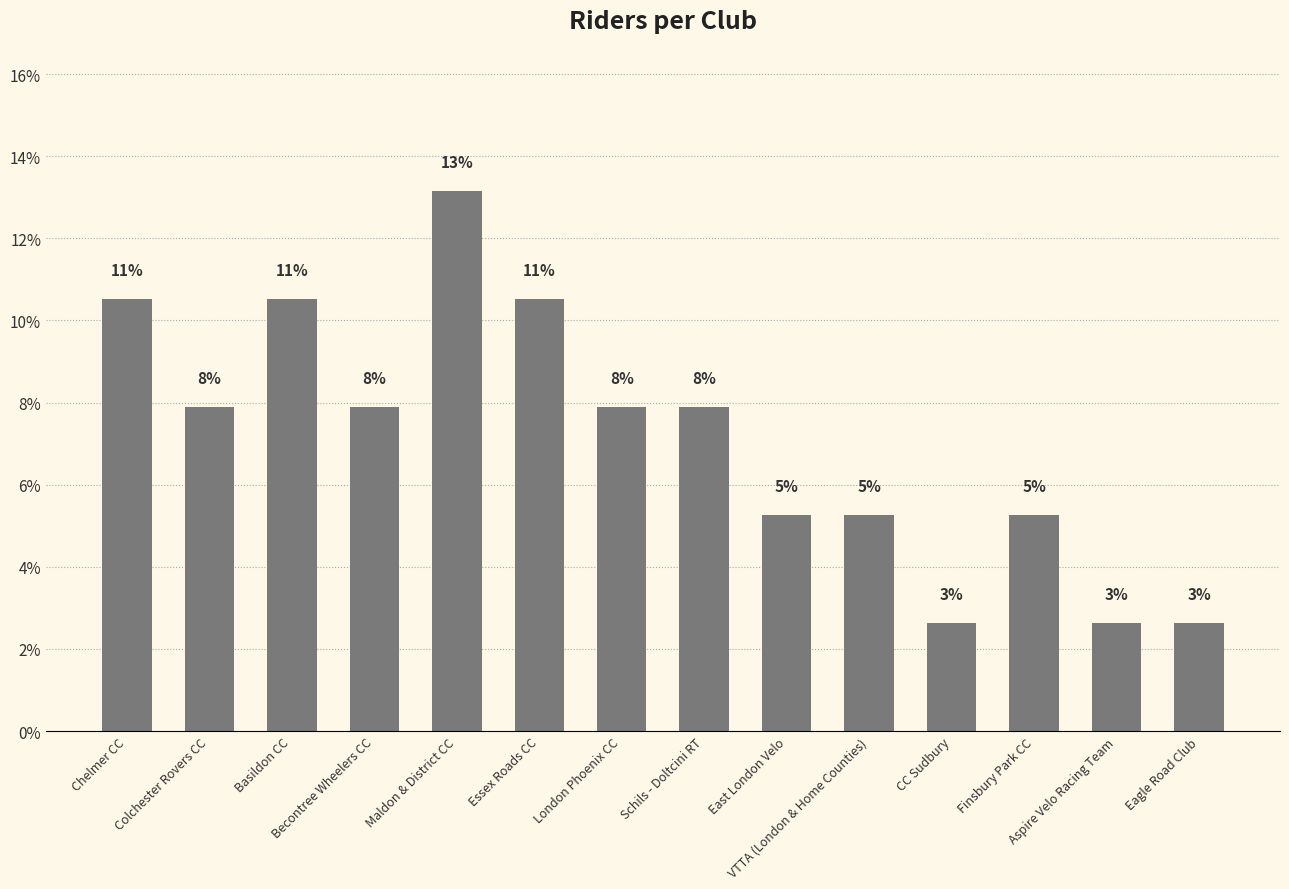

What is the label of the 9th bar from the right?

Essex Roads CC